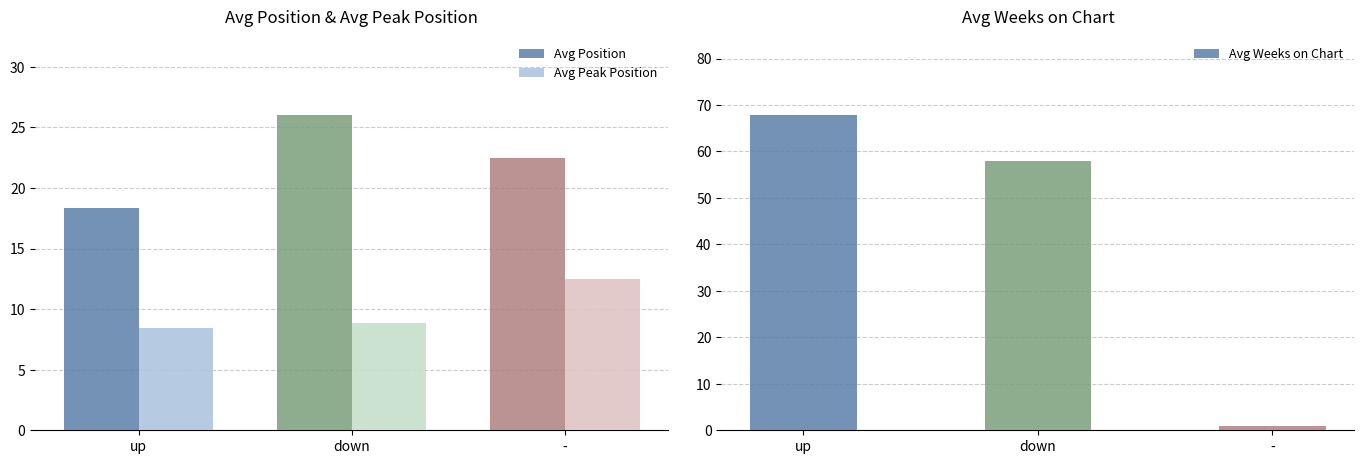

What is the difference between the Avg Peak Position values at up and down?

0.4